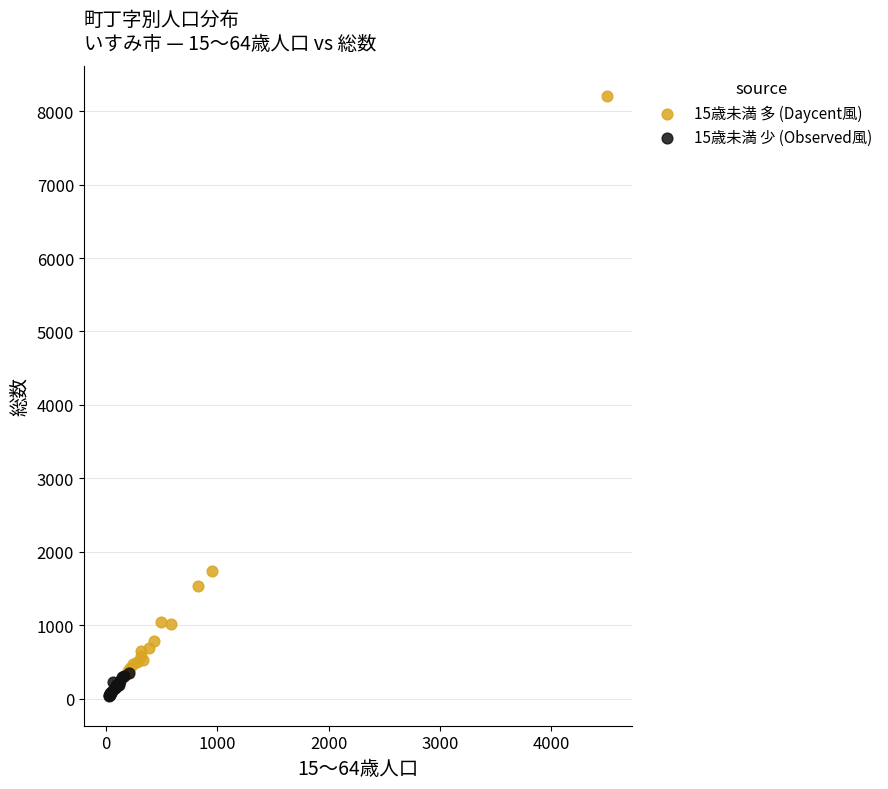

Which series contains the highest Y value?

15歳未満 多 (Daycent風)